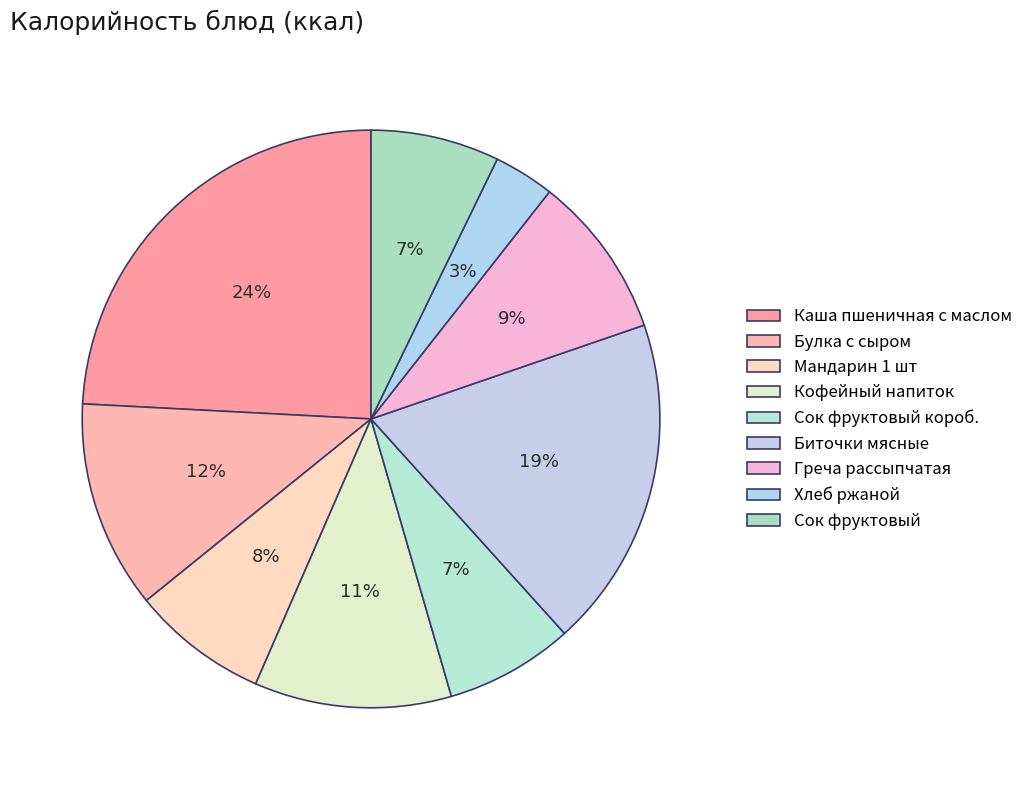

Is it true that Хлеб ржаной is 1% of the pie?

False